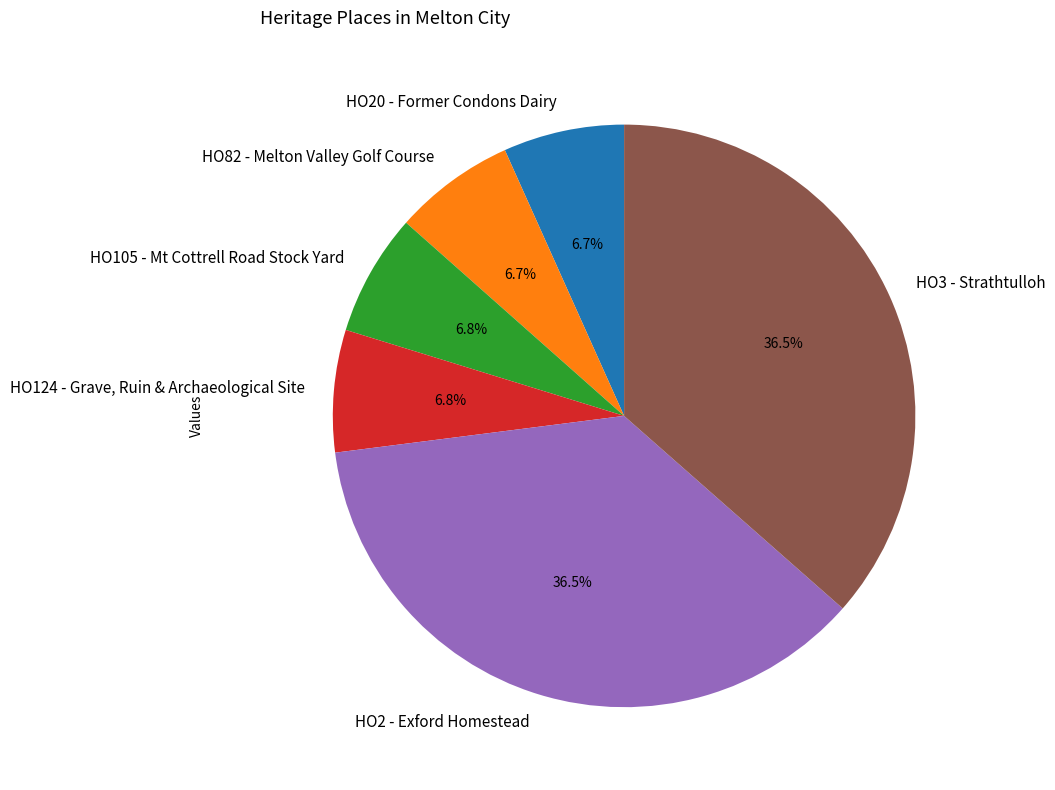

What percentage is NOT represented by HO82 - Melton Valley Golf Course?

93.3%